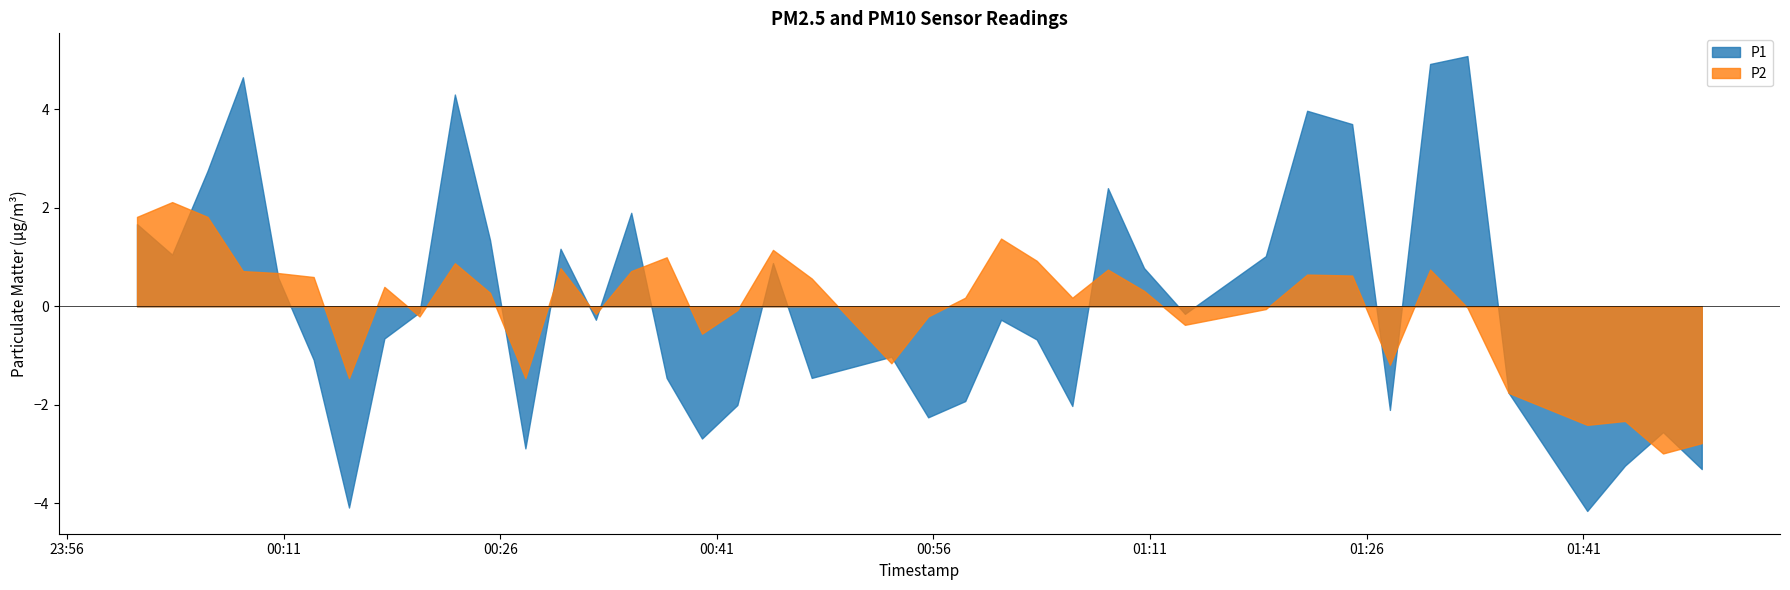

Which series has the widest spread of values?

P1